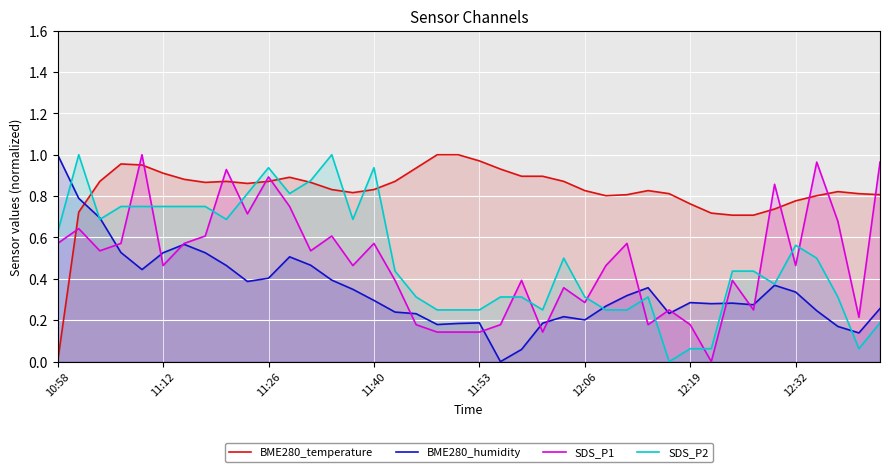

Which has a higher value, 33 or 11?

11